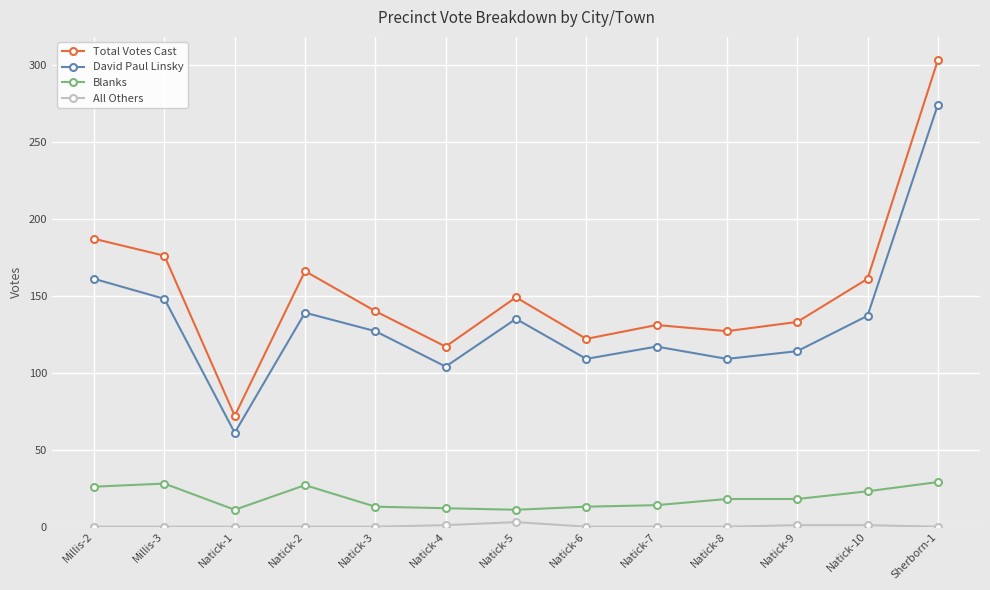

Count the number of categories in the chart.

13